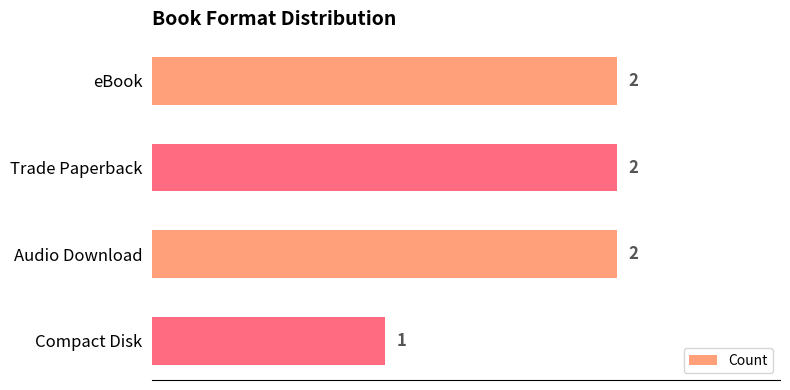

At which label is the value closest to 1?

Compact Disk